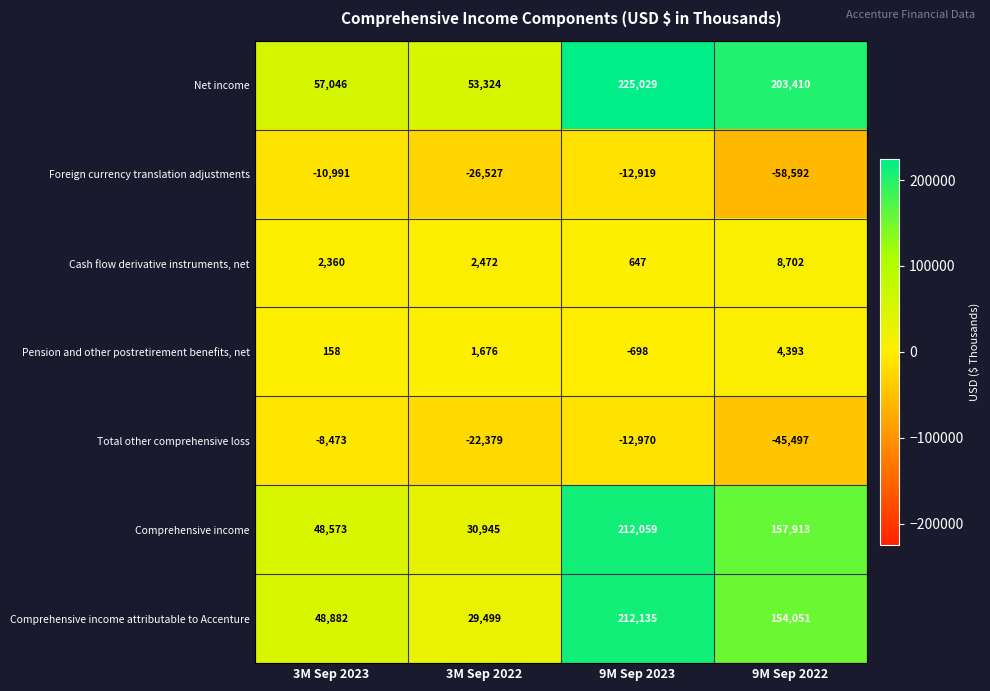

What is the greatest value displayed?

225029